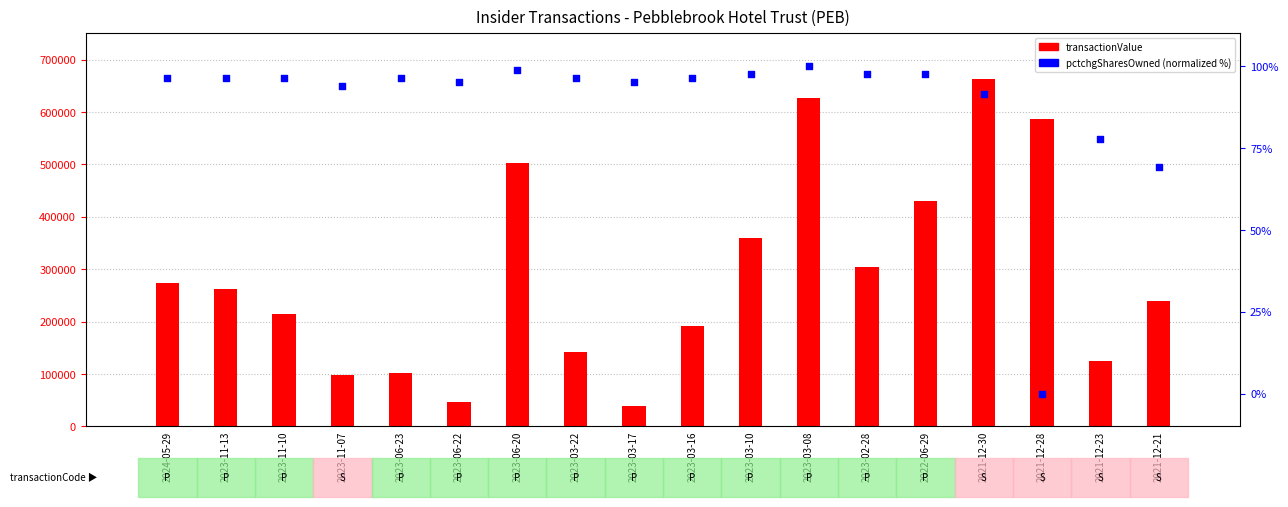

Which series reaches the minimum Y coordinate?

pctchgSharesOwned